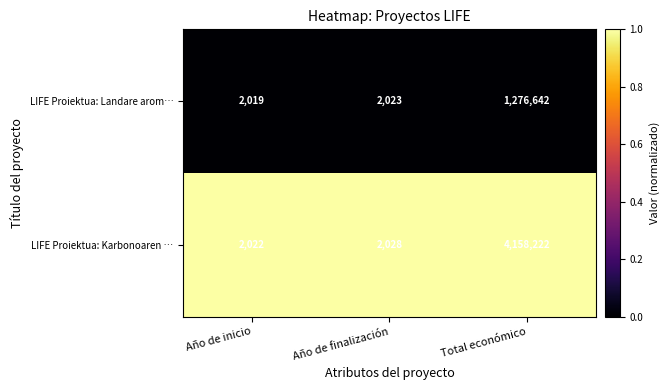

Which label corresponds to the smallest value in the chart?

Año de inicio